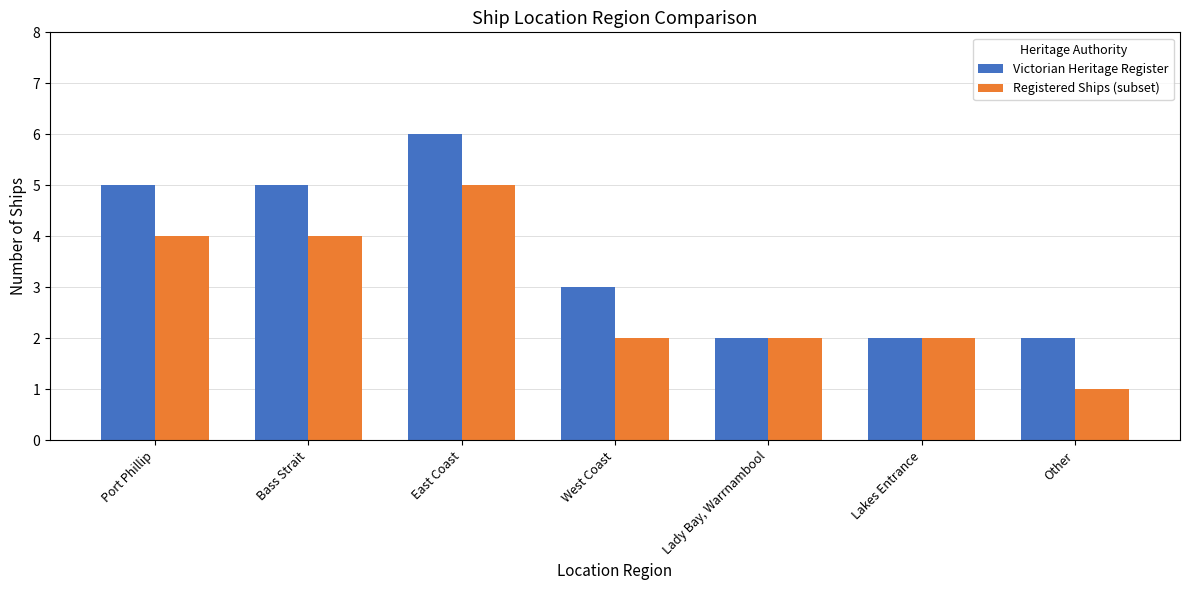

Reading left to right, list all the values displayed in this chart.

Victorian Heritage Register: 5	5	6	3	2	2	2
Registered Ships (subset): 4	4	5	2	2	2	1